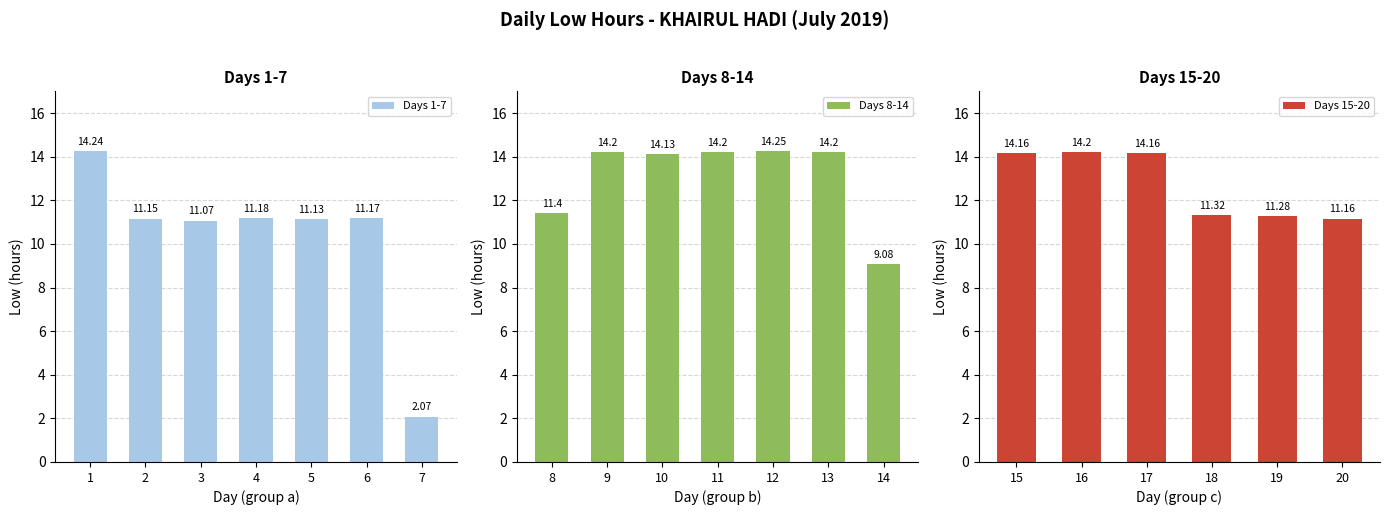

How many bars are there in total?

20